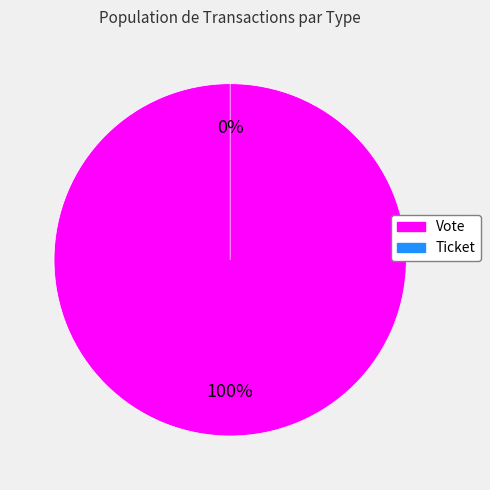

True or false: Ticket accounts for 0% of the total.

True